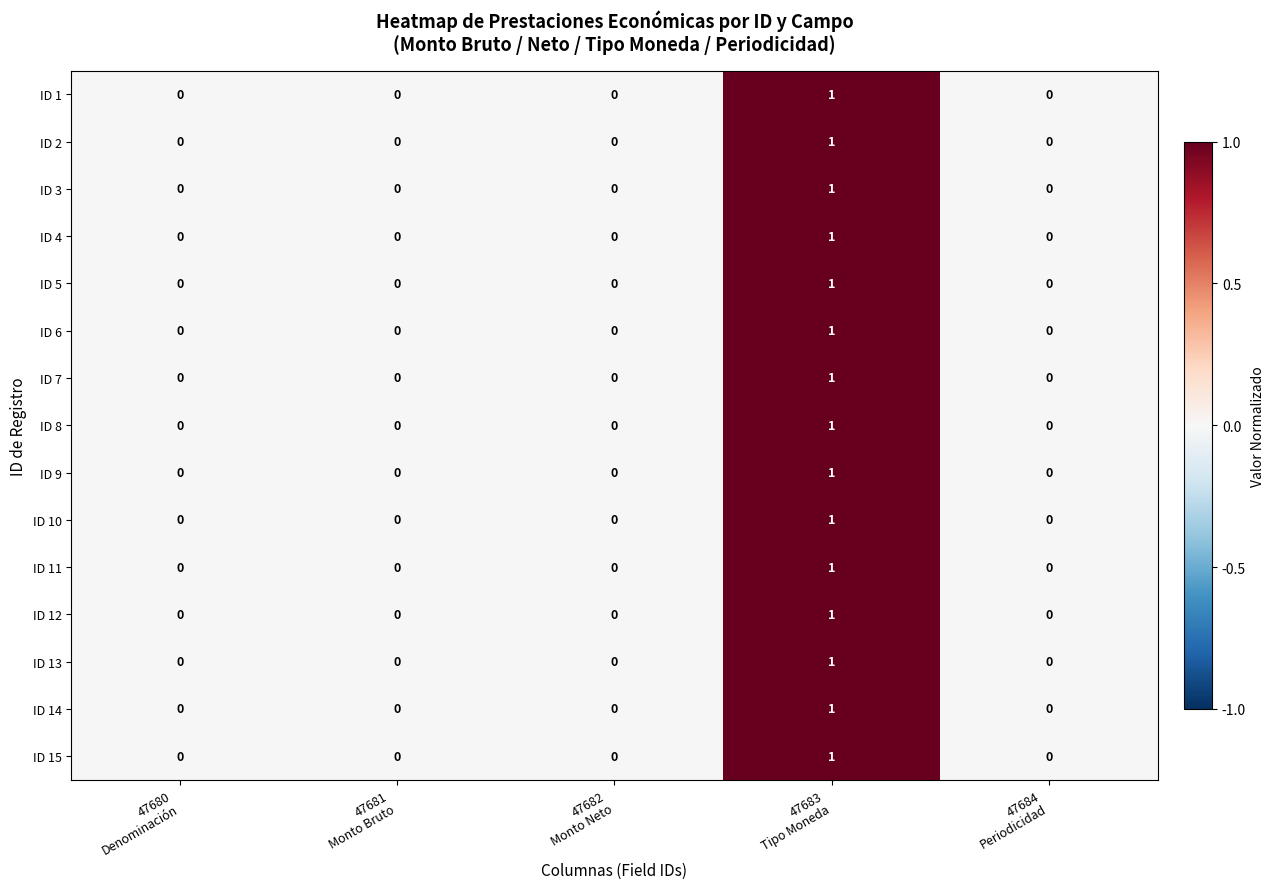

Count the ID 1 values in the range 0 to 1.

5